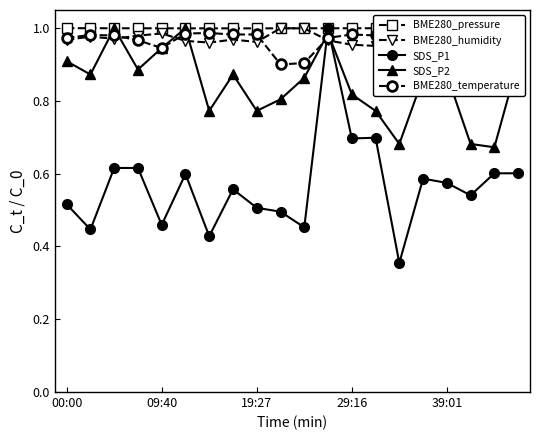

True or false: BME280_pressure has more than 0 interior local peaks.

True